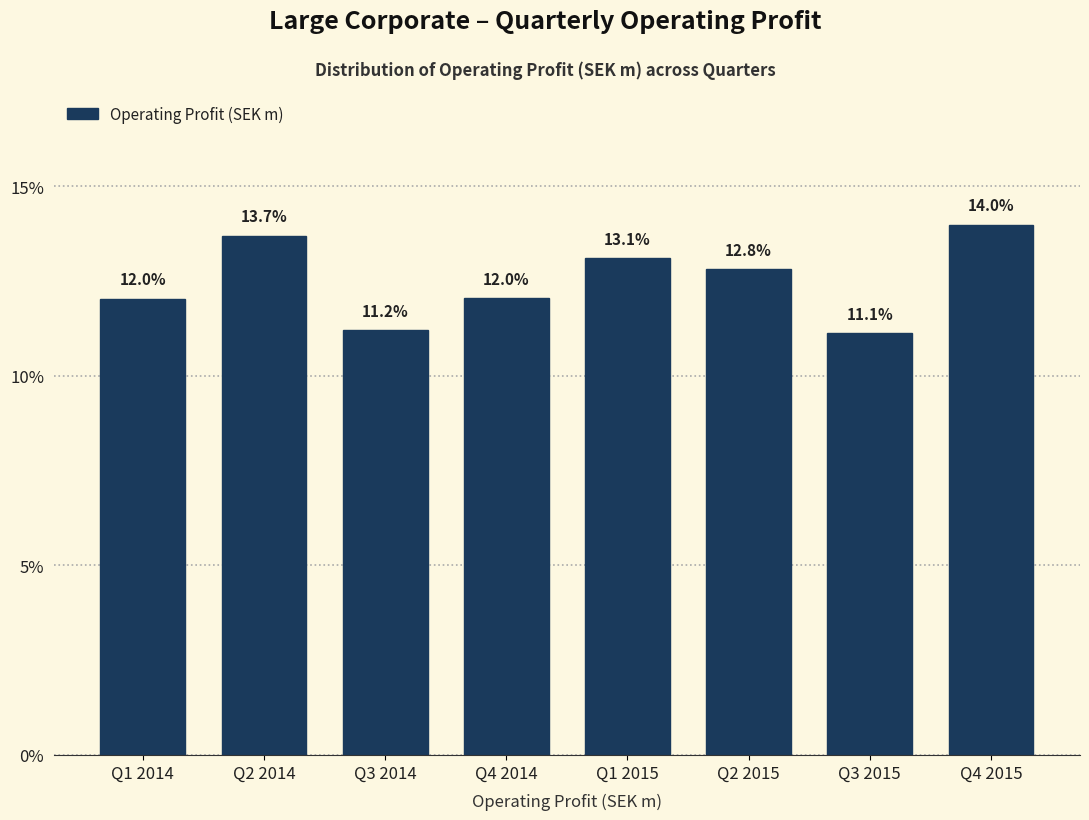

Reading left to right, extract all data points from this chart.

12.0	13.7	11.2	12.0	13.1	12.8	11.1	14.0